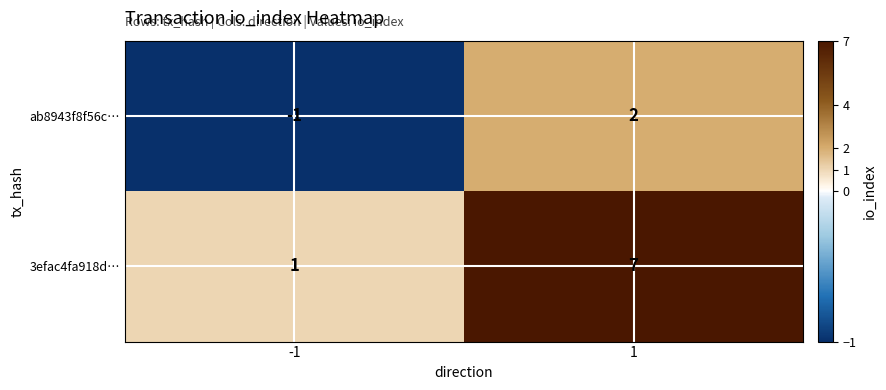

The 3efac4fa918d… series shows 9 at 1. True or false?

False